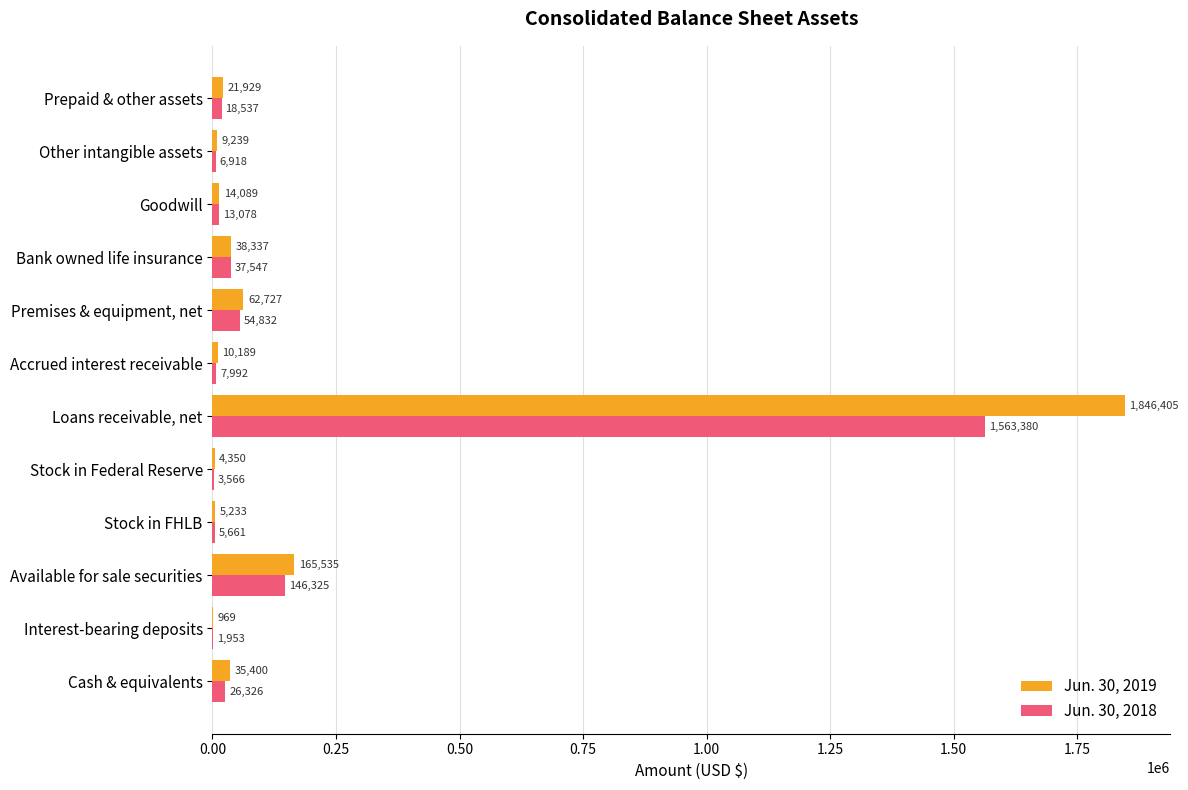

At which label does Jun. 30, 2019 reach its peak?

Loans receivable, net